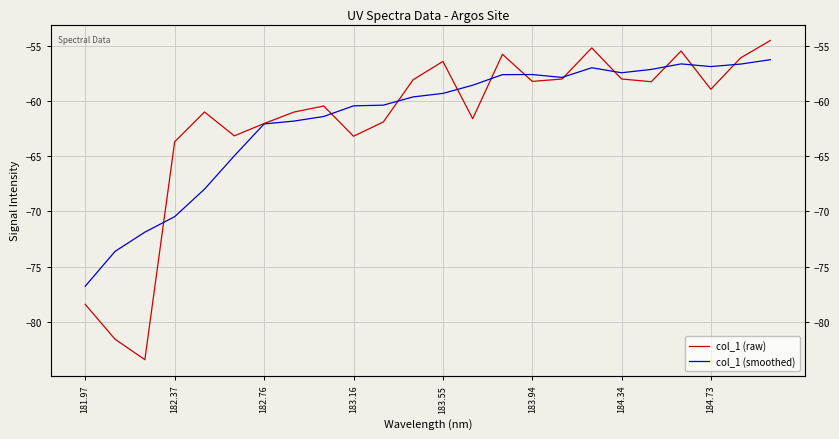

Rank the series by their maximum value, from highest to lowest.

col_1 (raw), col_1 (smoothed)